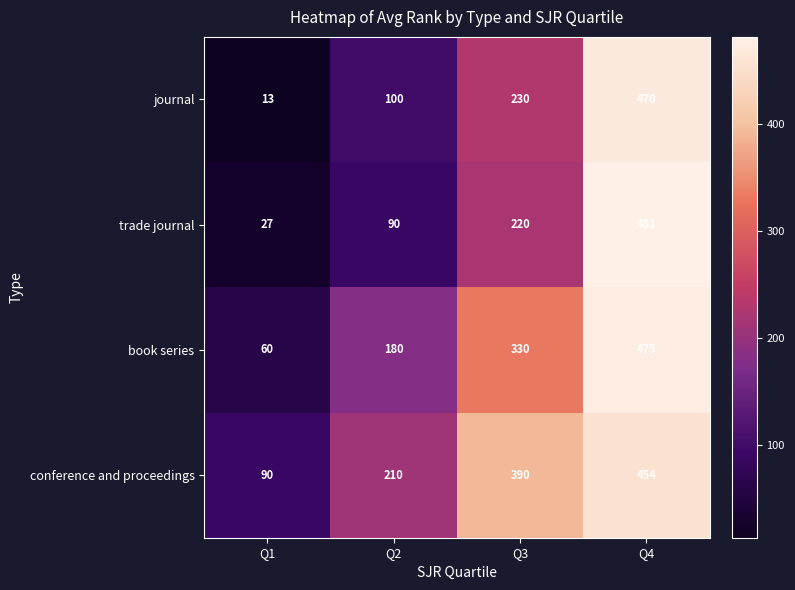

How many series are shown in this chart?

4